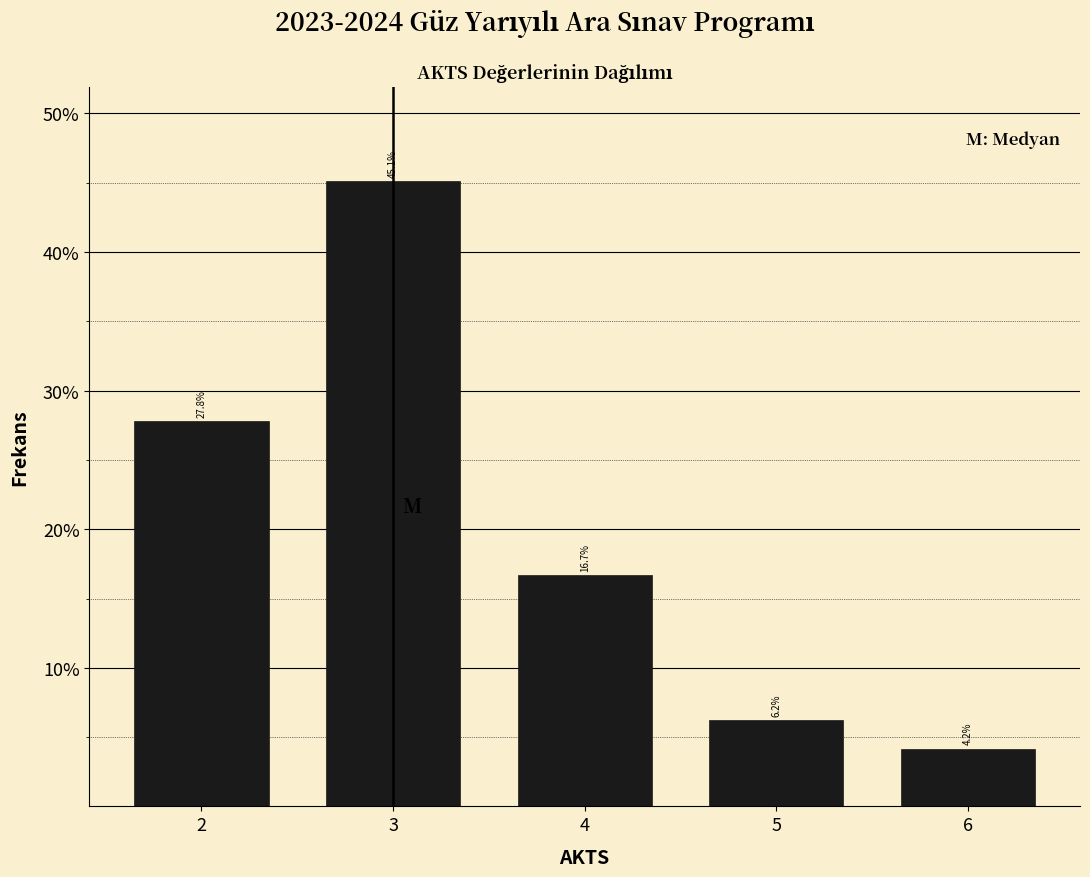

Reading left to right, list every bar in this chart as the range it spans on the x-axis followed by its height.

1.5 to 2.5: 27.8
2.5 to 3.5: 45.1
3.5 to 4.5: 16.7
4.5 to 5.5: 6.2
5.5 to 6.5: 4.2